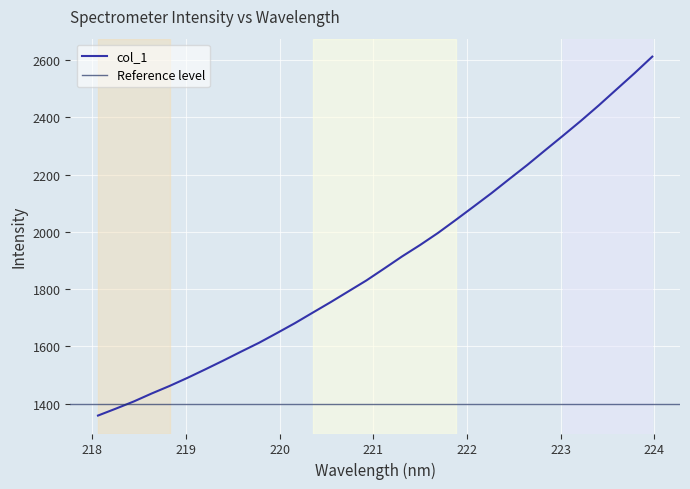

What is the sum of the values at 222.0721 and 222.6447?

4322.4